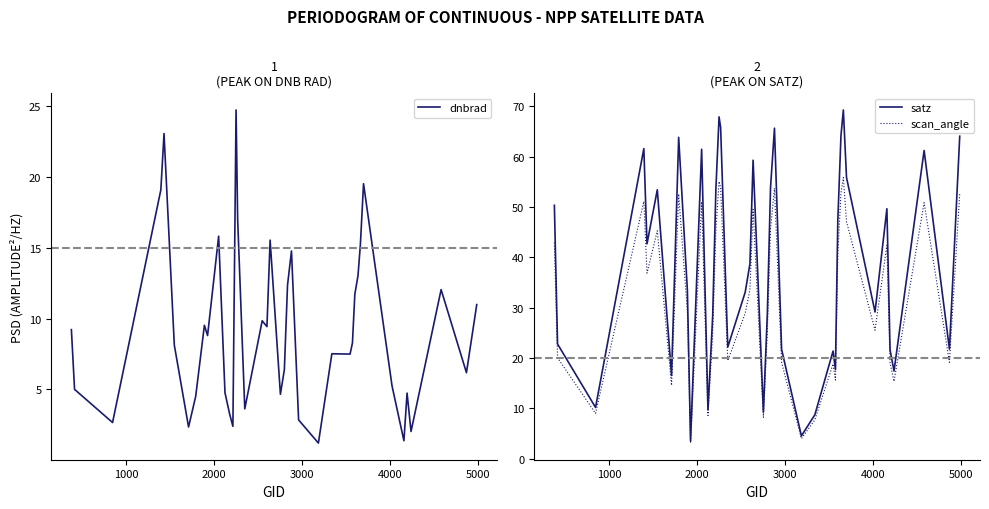

What is the average value of the satz series?

38.3